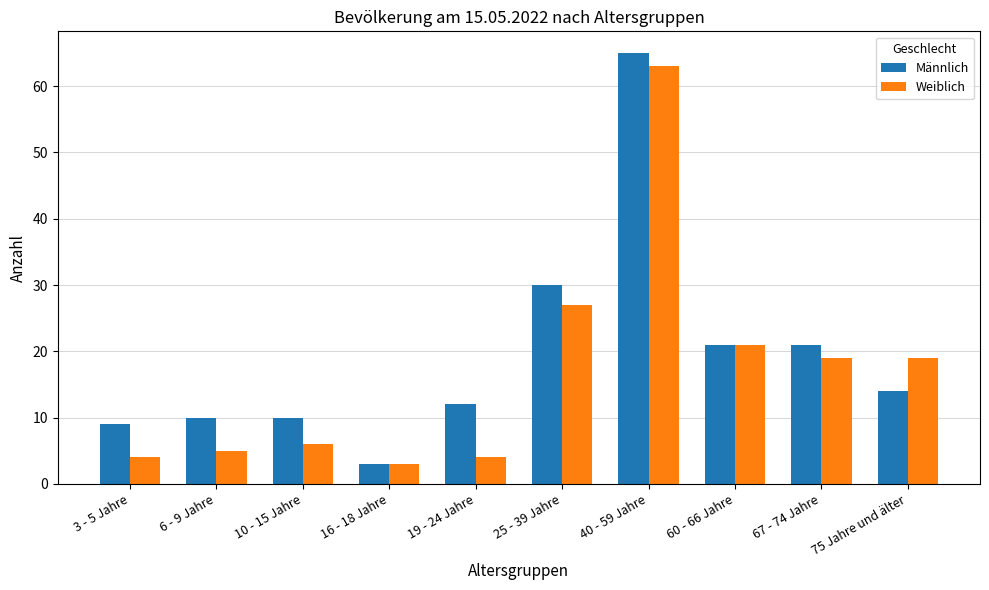

True or false: Männlich has a value of 21 at 60 - 66 Jahre.

True